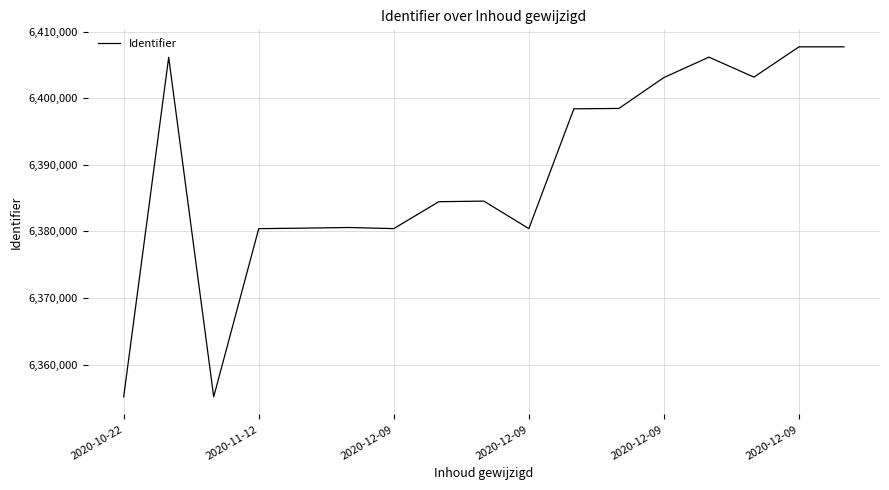

True or false: the data has more than 0 interior local peaks.

True